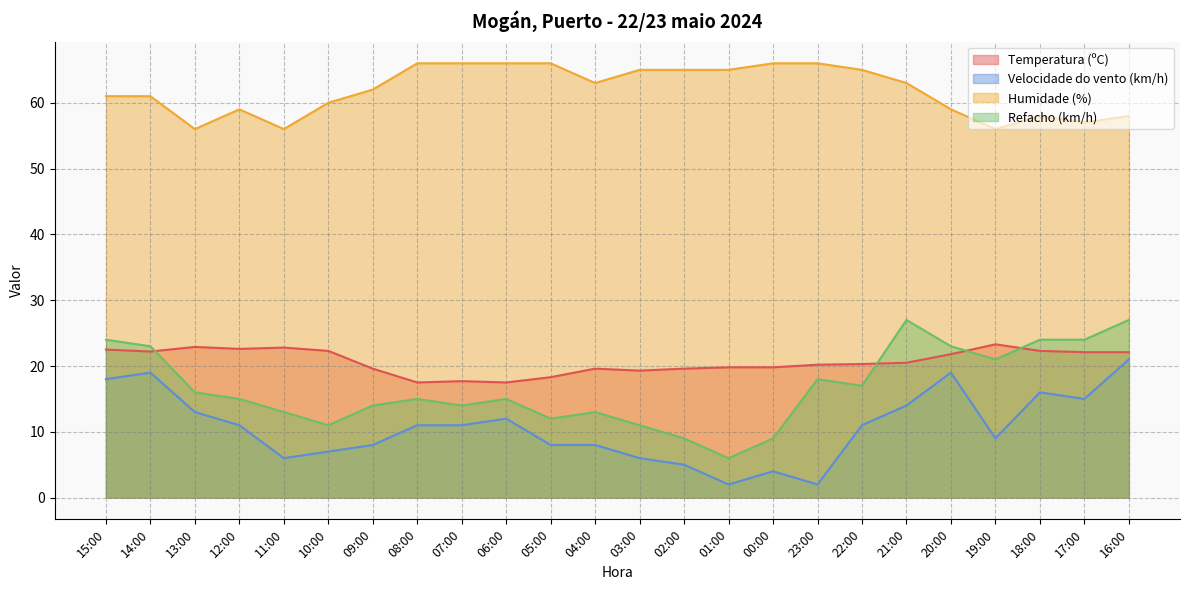

Where is the first local minimum for Refacho (km/h)?

10:00